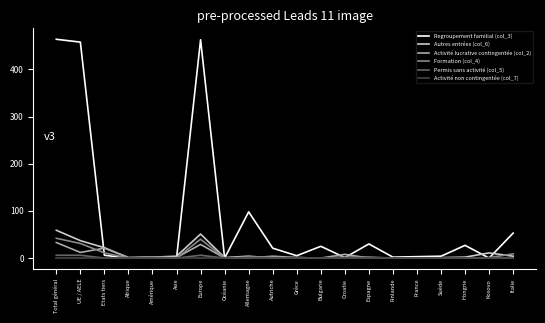

Which series has the largest total across all categories?

Regroupement familial (col_3)